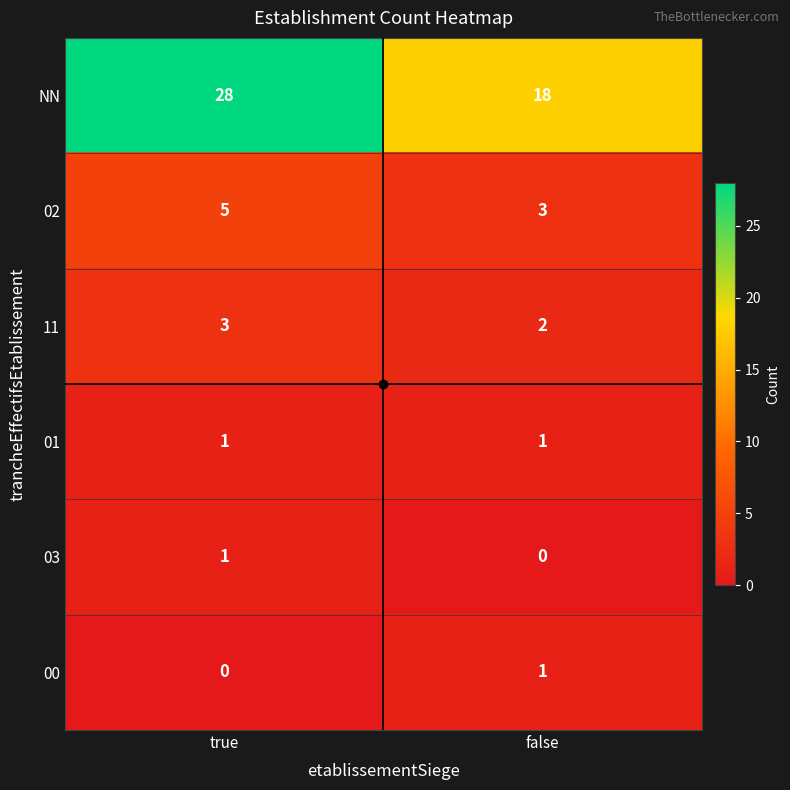

List the labels in order of 11 value, smallest first.

false, true